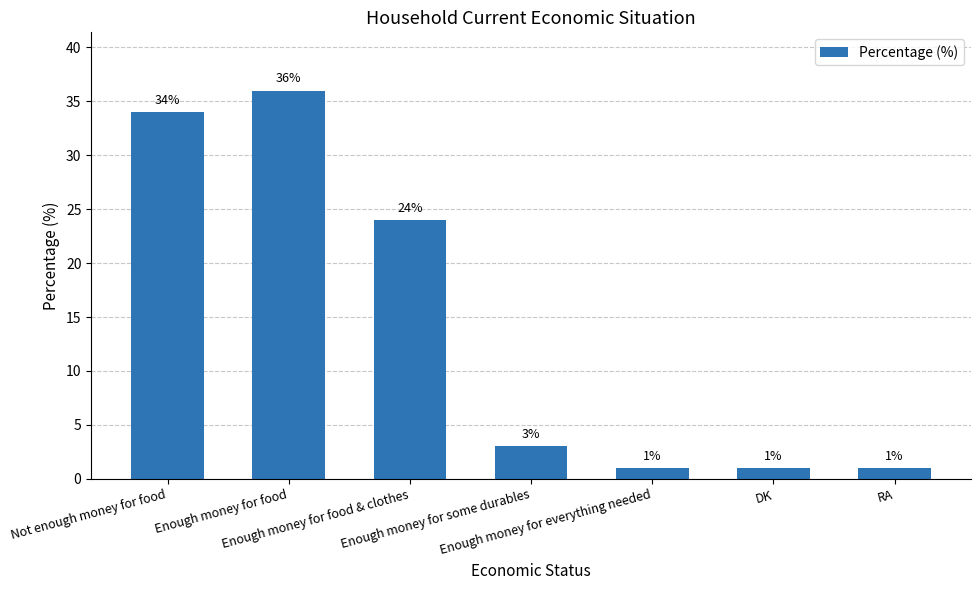

What is the average value?

14